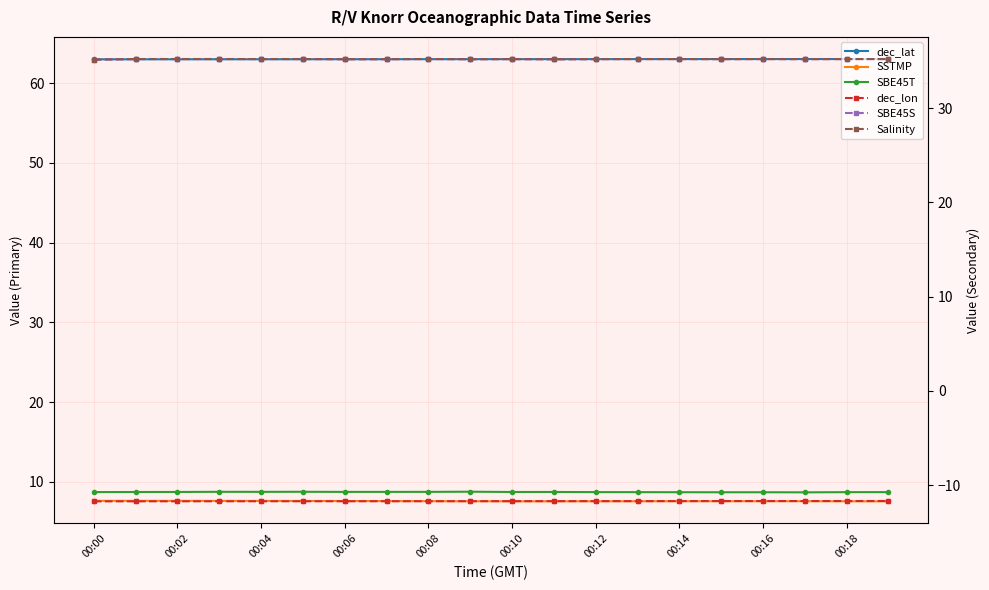

At how many categories does at least one series exceed -3?

20